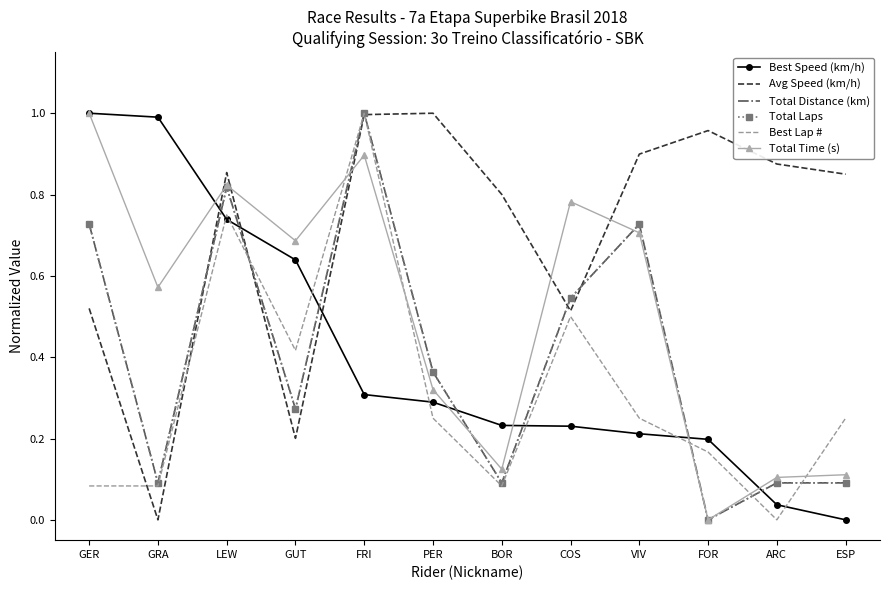

What is the total value across all series at VIV?

3.5